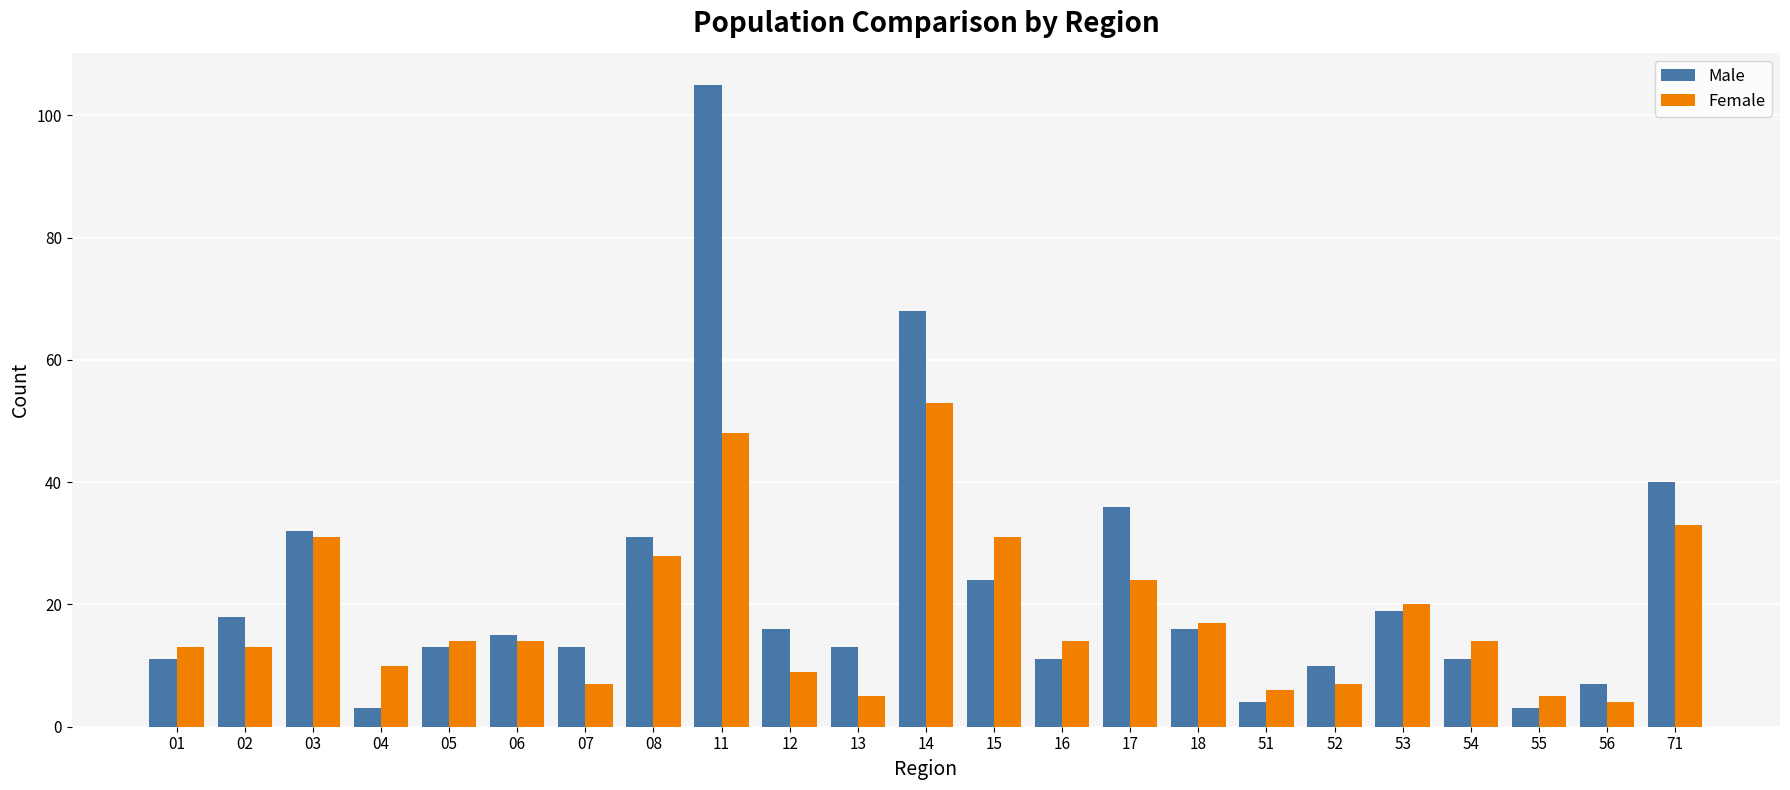

List the series in order of their peak value, highest first.

Male, Female